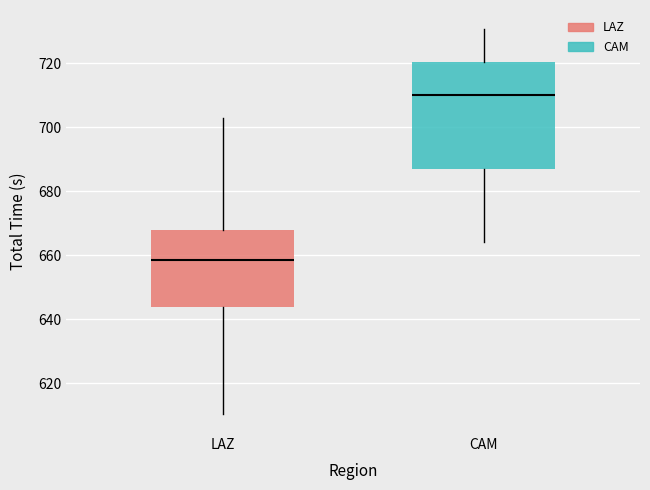

Reading left to right, read every box against the y-axis: the position of its median line, the range the box covers, and the ends of its whiskers. The values are not printed on the chart, so give them approximately, as read against the axis.

LAZ: median 658, box 644 to 668, whiskers 610 to 704
CAM: median 710, box 688 to 720, whiskers 664 to 730